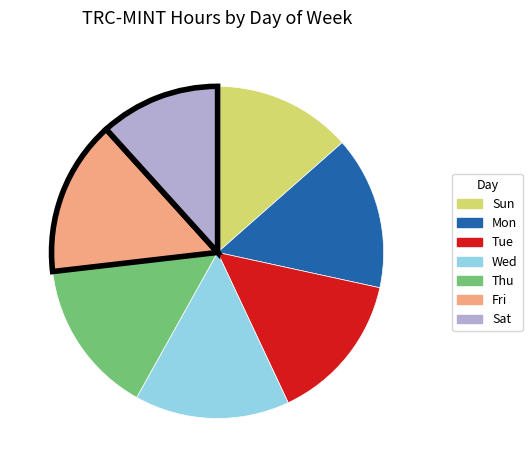

Do Sun and Thu together represent more than half of the pie?

No